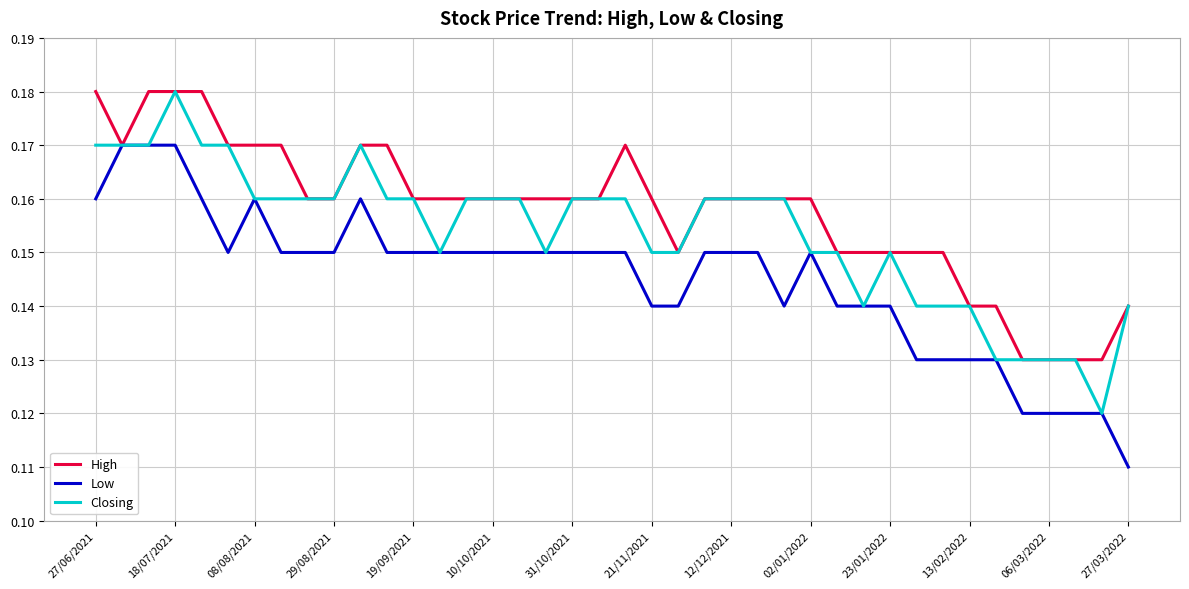

Does the chart display data point markers on the line(s)?

No